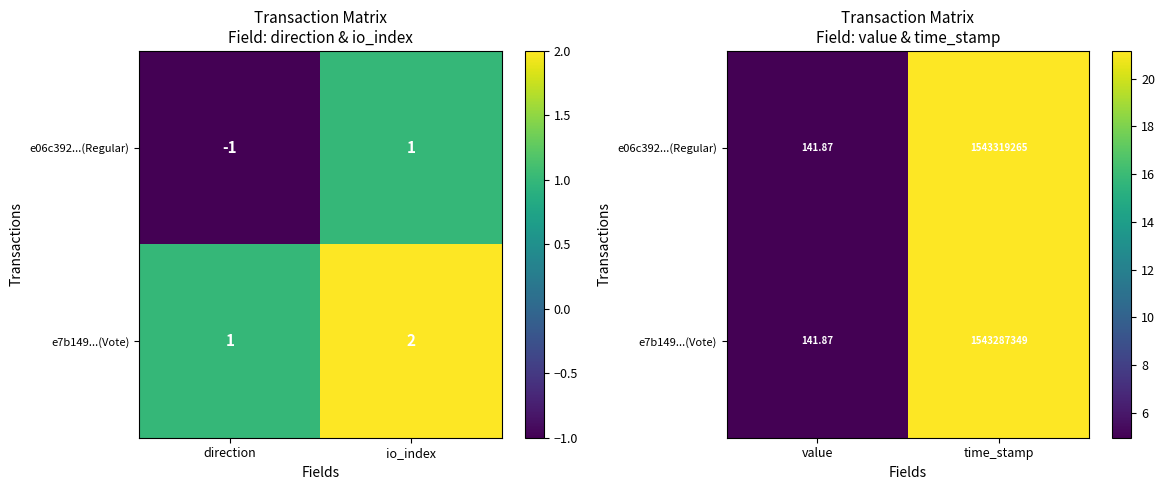

Which series has the largest range (max minus min)?

e06c392...(Regular)